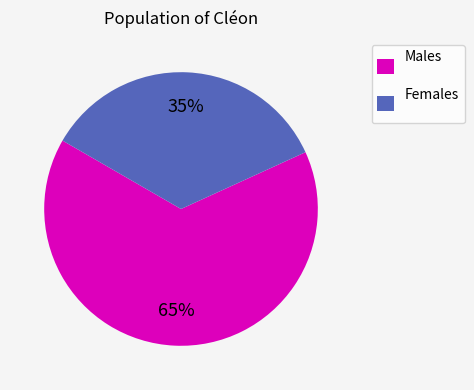

To the nearest percent, what portion does Females represent?

35%